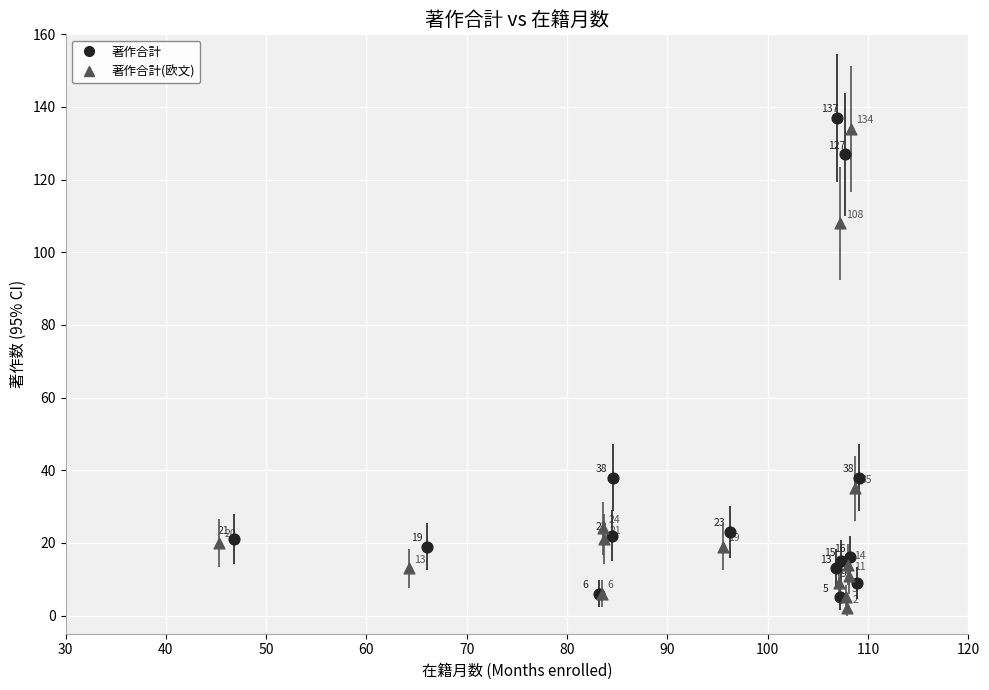

Which series contains the highest Y value?

著作合計